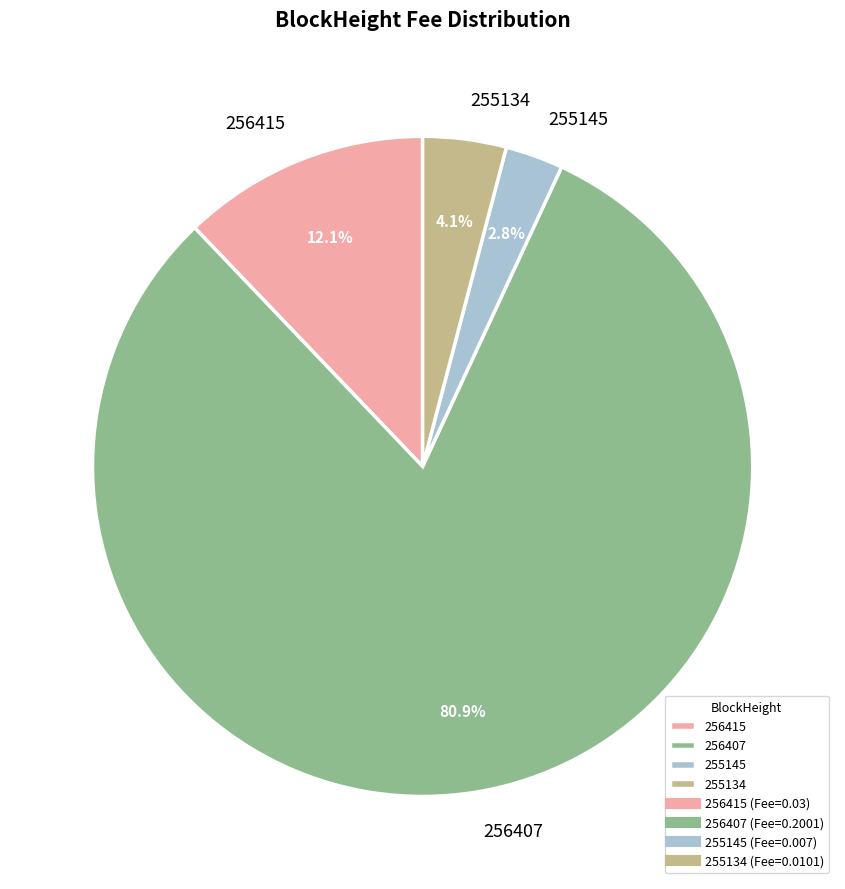

To the nearest percent, what is the average slice percentage?

25%